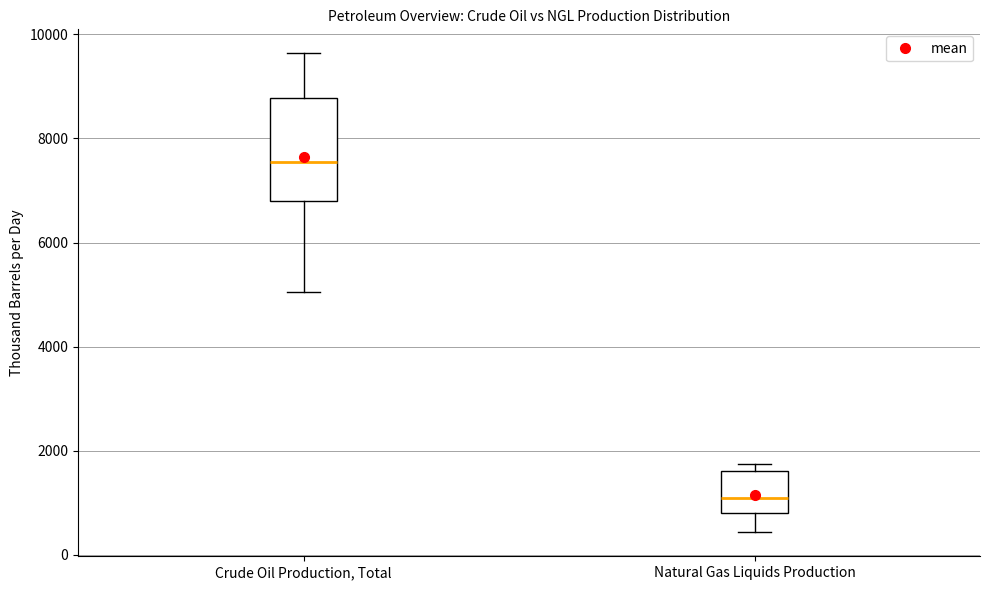

Reading left to right, transcribe this box plot: for each box, give where its median line is, the range the box spans, and where its two whiskers end, as read against the y-axis. The values are not printed on the chart, so give them approximately, as read against the axis.

Crude Oil Production, Total: median 7600, box 6800 to 8800, whiskers 5000 to 9600
Natural Gas Liquids Production: median 1000, box 800 to 1600, whiskers 400 to 1800